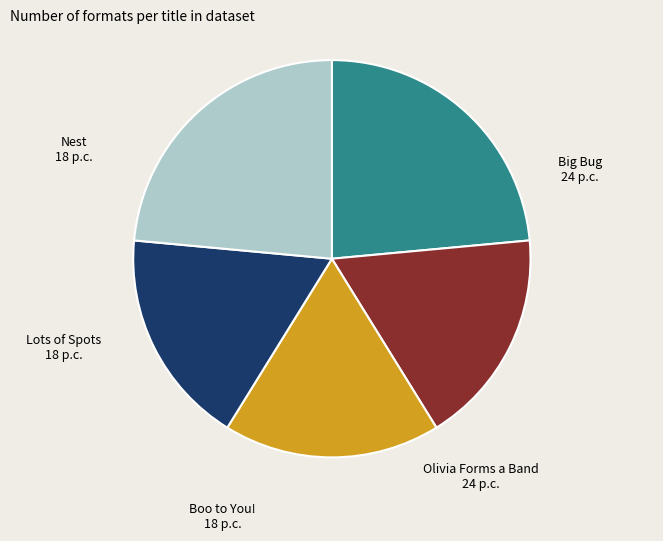

How many segments does this pie chart have?

5